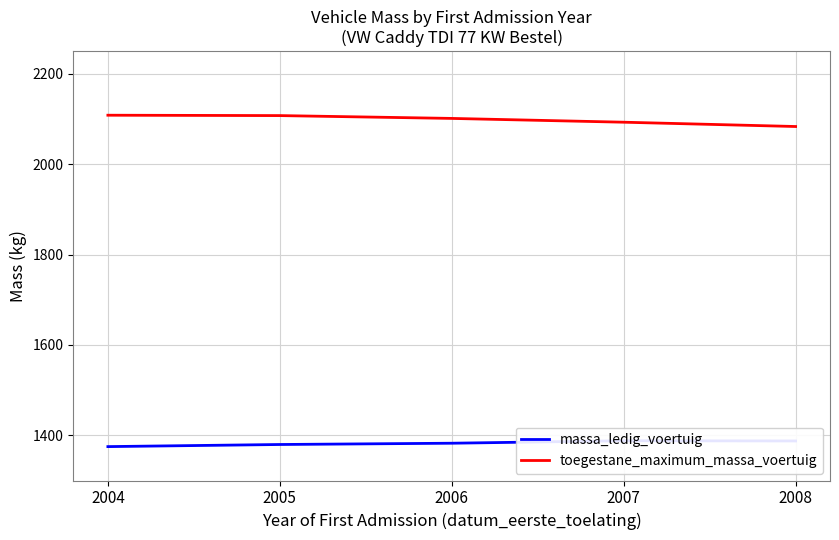

True or false: toegestane_maximum_massa_voertuig and massa_ledig_voertuig intersect in this chart.

False